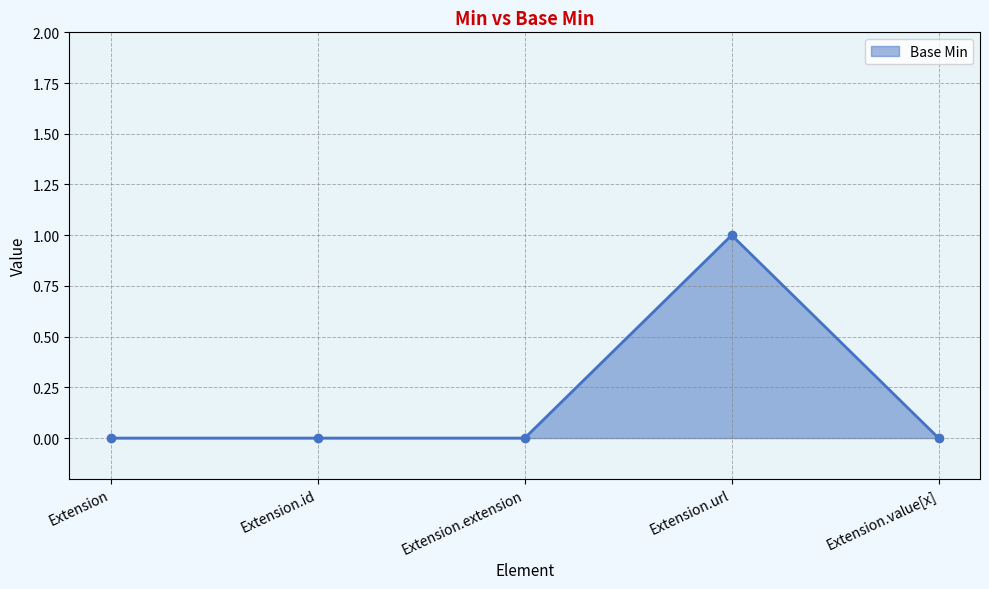

Which category has the highest value across all series?

Extension.url